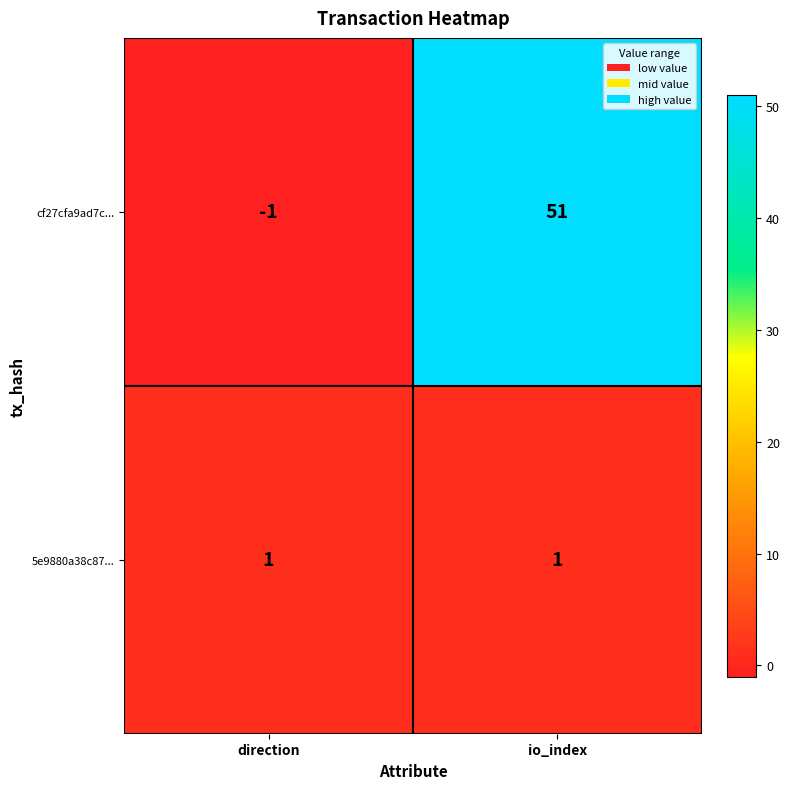

At io_index, list the series in order from smallest to largest.

5e9880a38c87..., cf27cfa9ad7c...